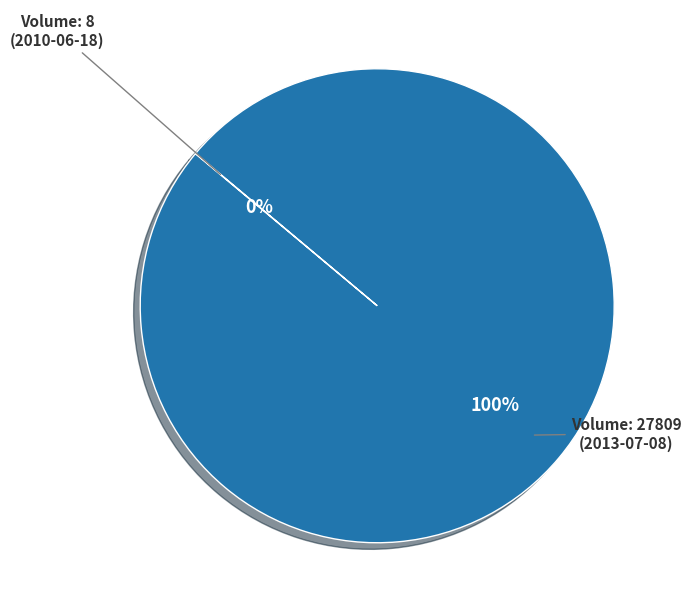

To the nearest percent, what is the difference between the largest and smallest slice percentages?

100%